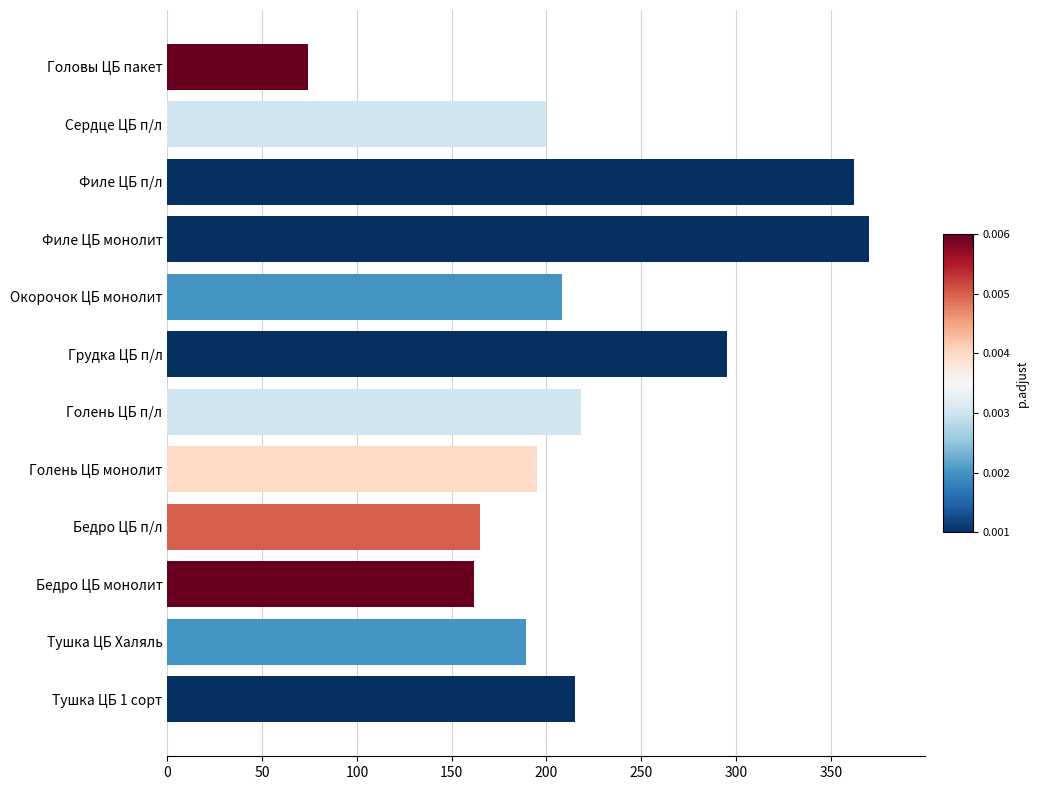

Between Грудка ЦБ п/л and Тушка ЦБ 1 сорт, which is larger?

Грудка ЦБ п/л